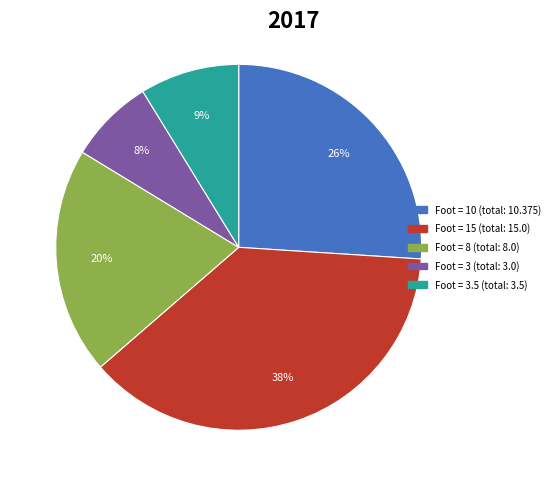

Is there a majority slice in this chart?

No